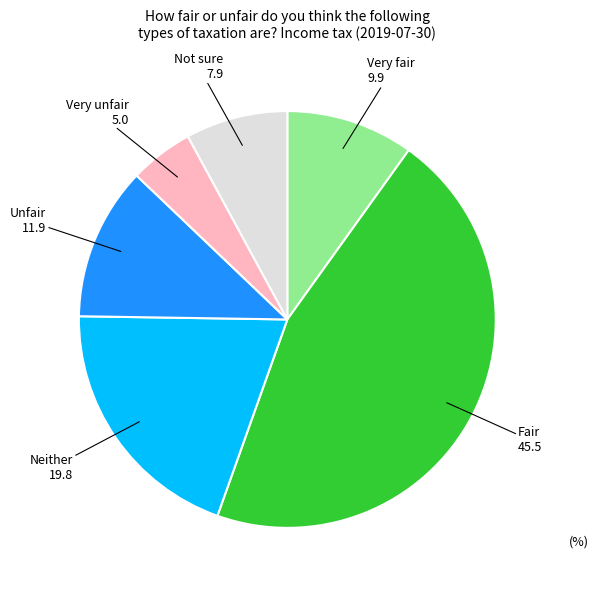

Does any single category account for the majority?

No